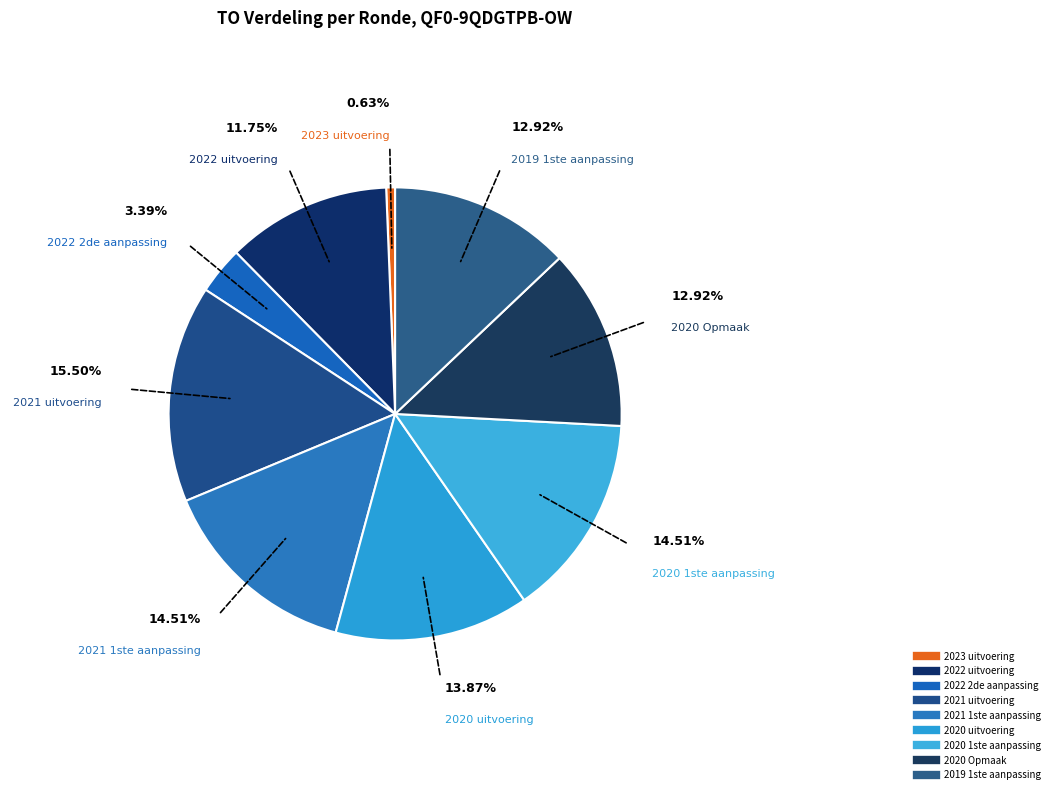

How many slices are in this pie chart?

9